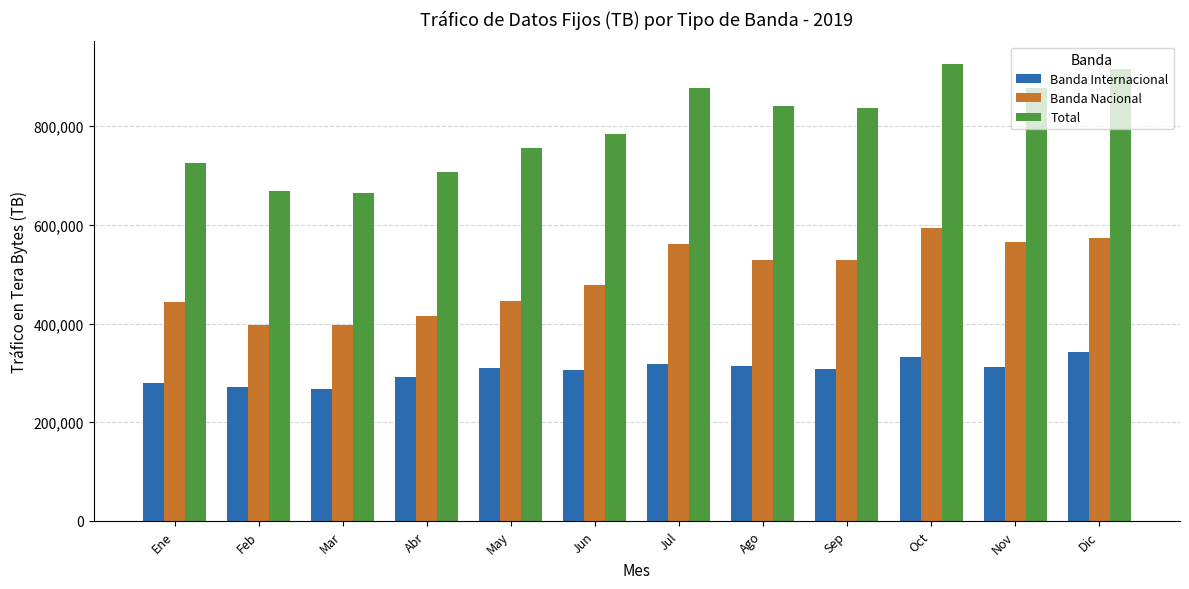

What are all the series names shown in the legend?

Banda Internacional, Banda Nacional, Total